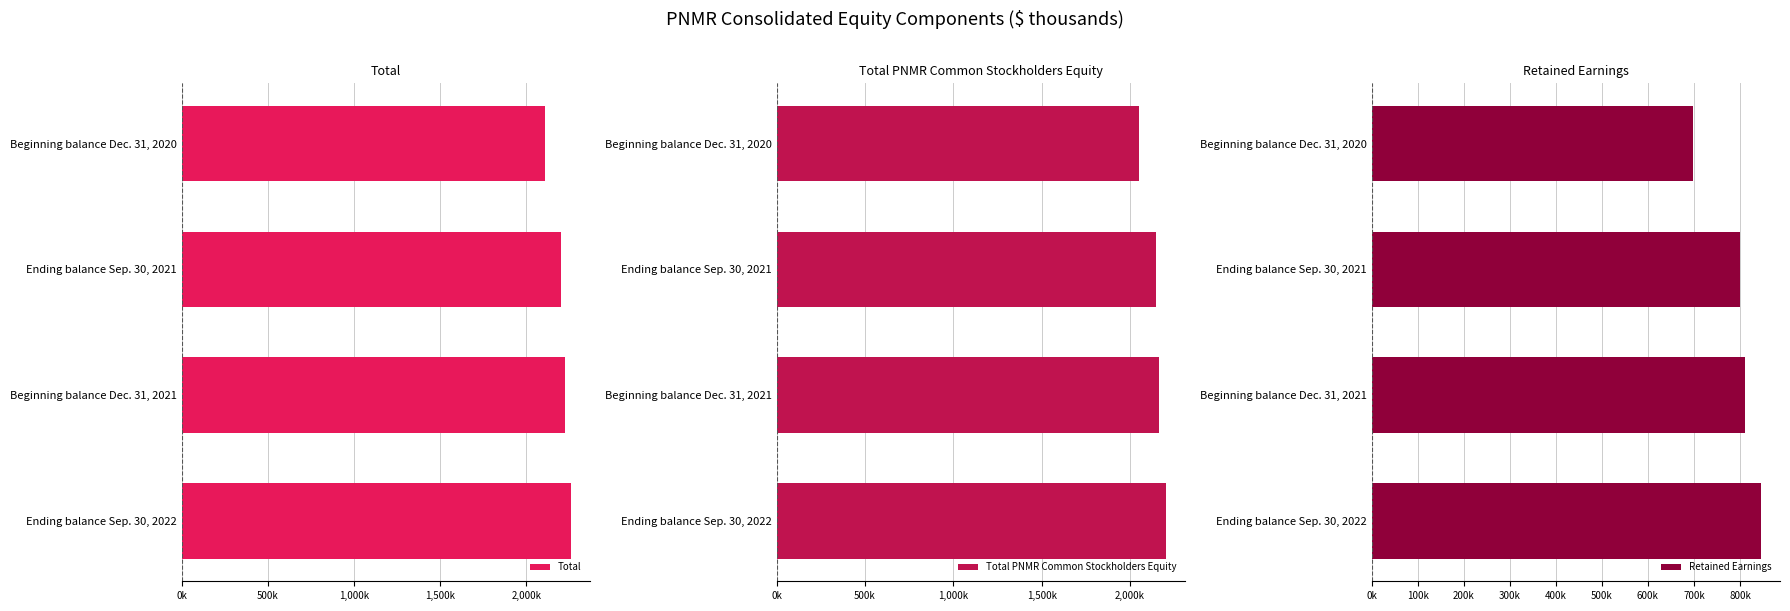

At Ending balance Sep. 30, 2022, list the series in order from largest to smallest.

Total, Total PNMR Common Stockholders Equity, Retained Earnings